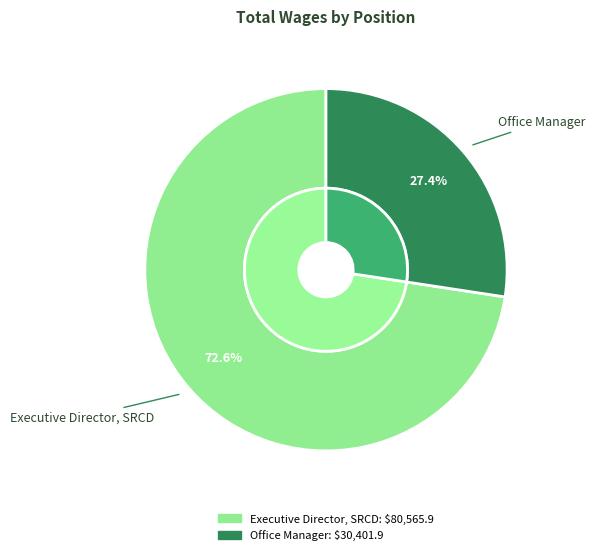

What portion of the pie excludes Office Manager?

72.6%